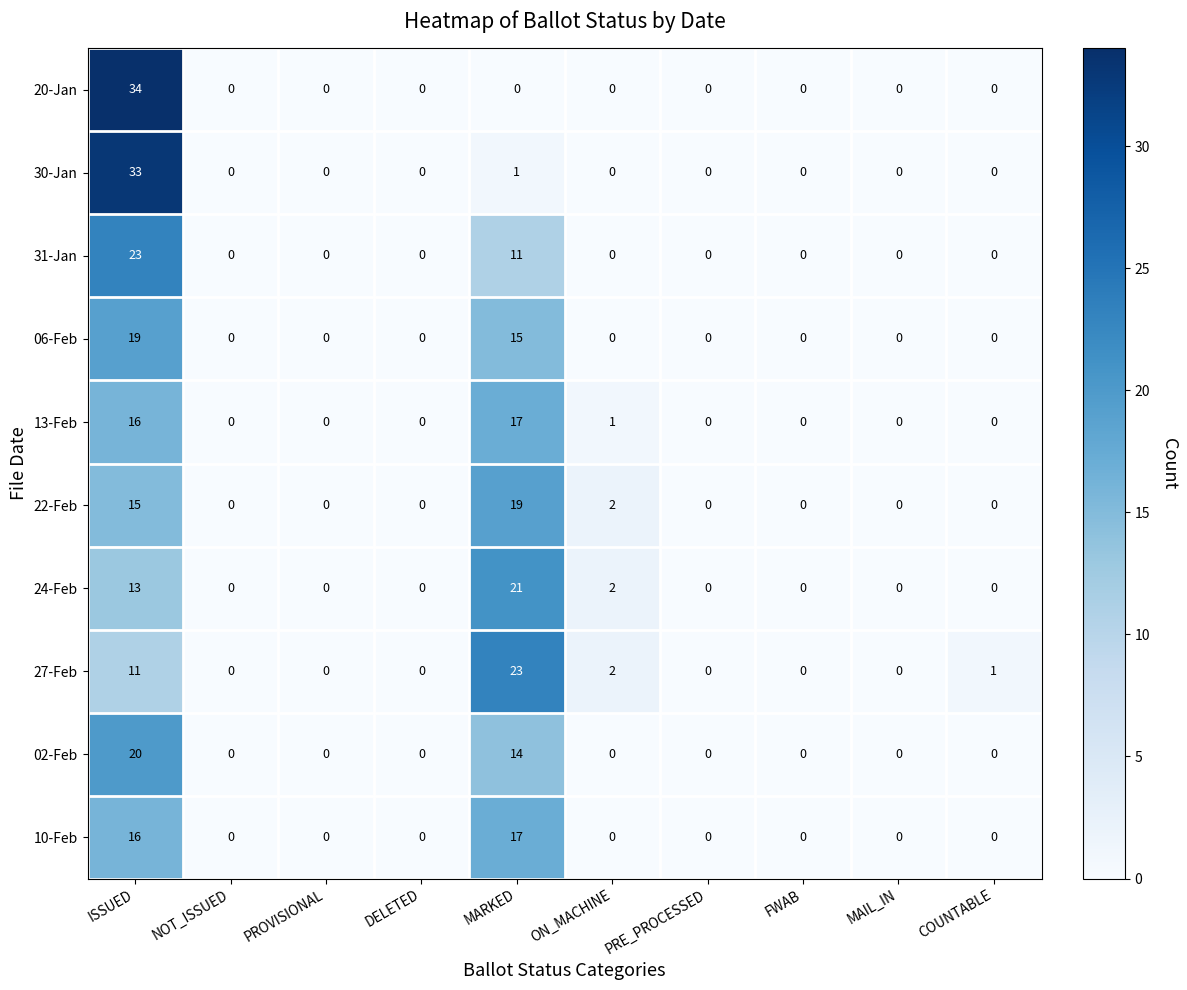

What is the difference between the maximum and second lowest values in the 24-Feb series?

21